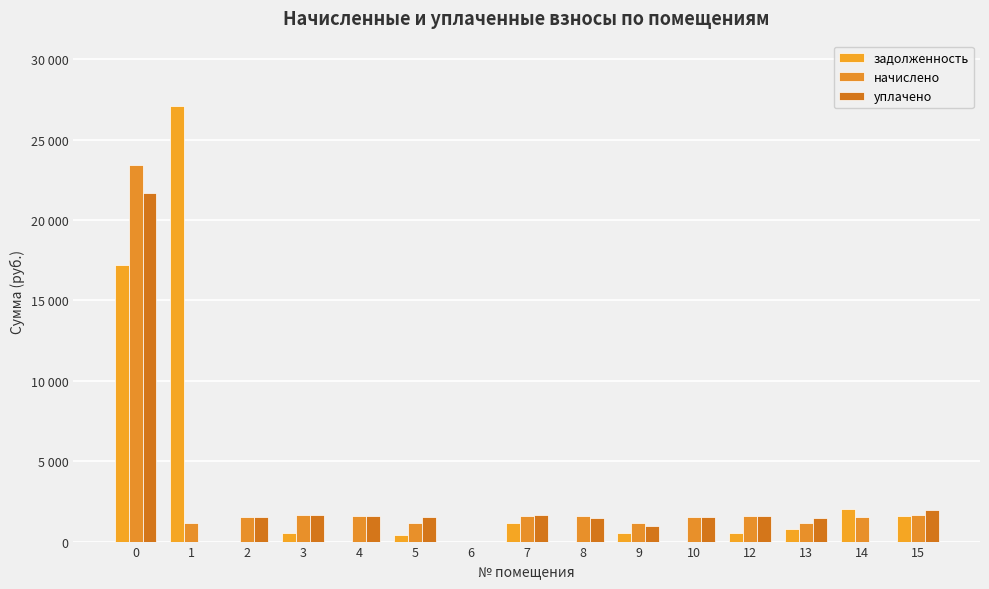

Is it true that задолженность equals 503.7 at 5?

False